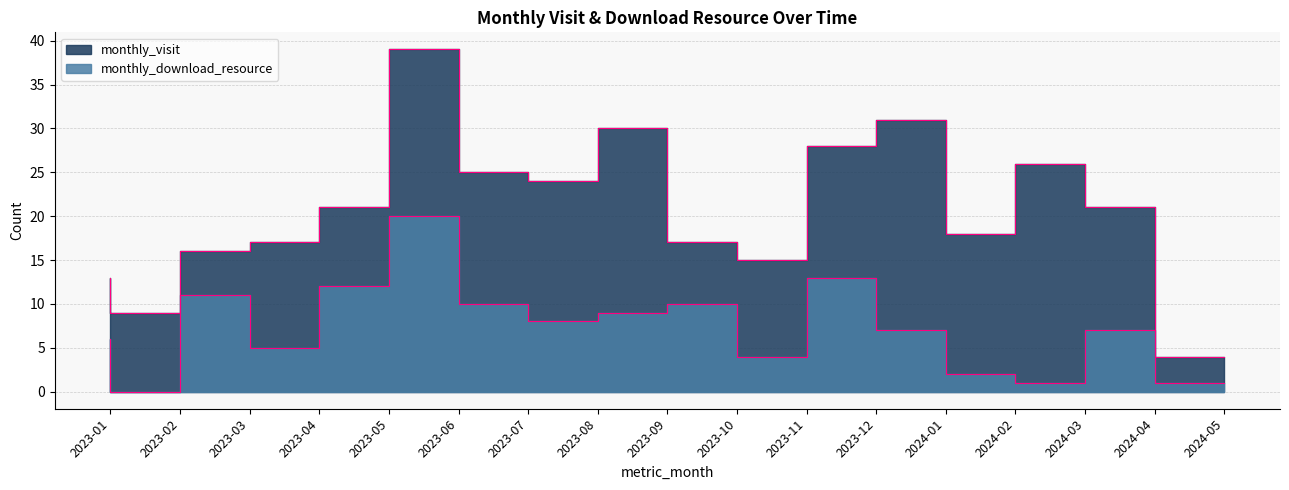

Is the value of monthly_visit at 2023-09 greater than the value of monthly_download_resource at 2023-01?

Yes